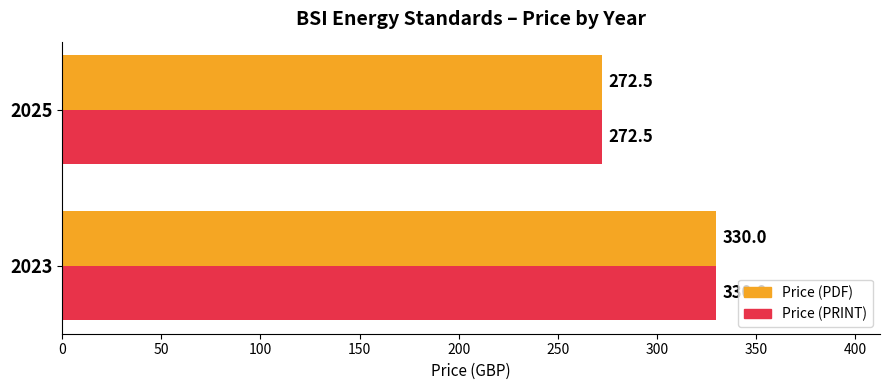

Which label corresponds to the largest value in the chart?

2023